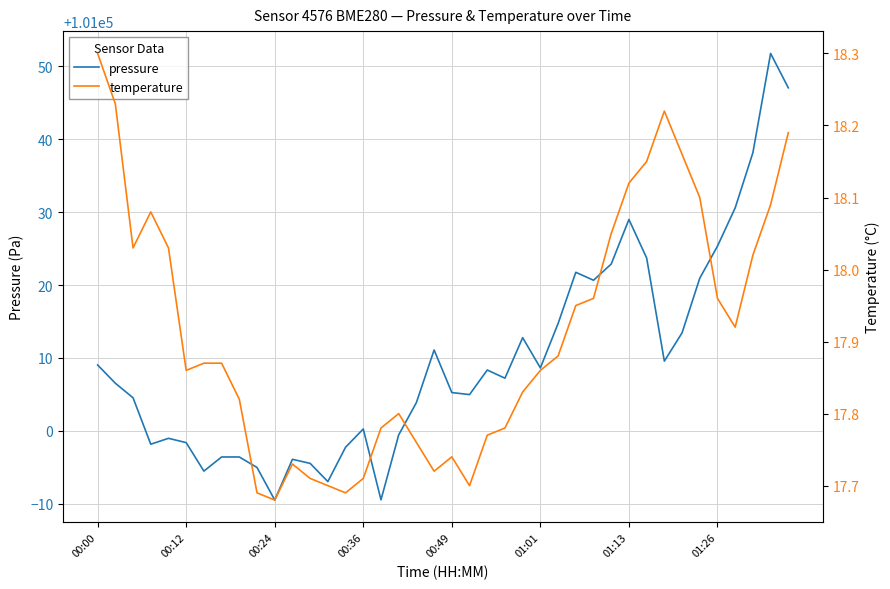

Rank the series by their maximum value, from lowest to highest.

temperature, pressure